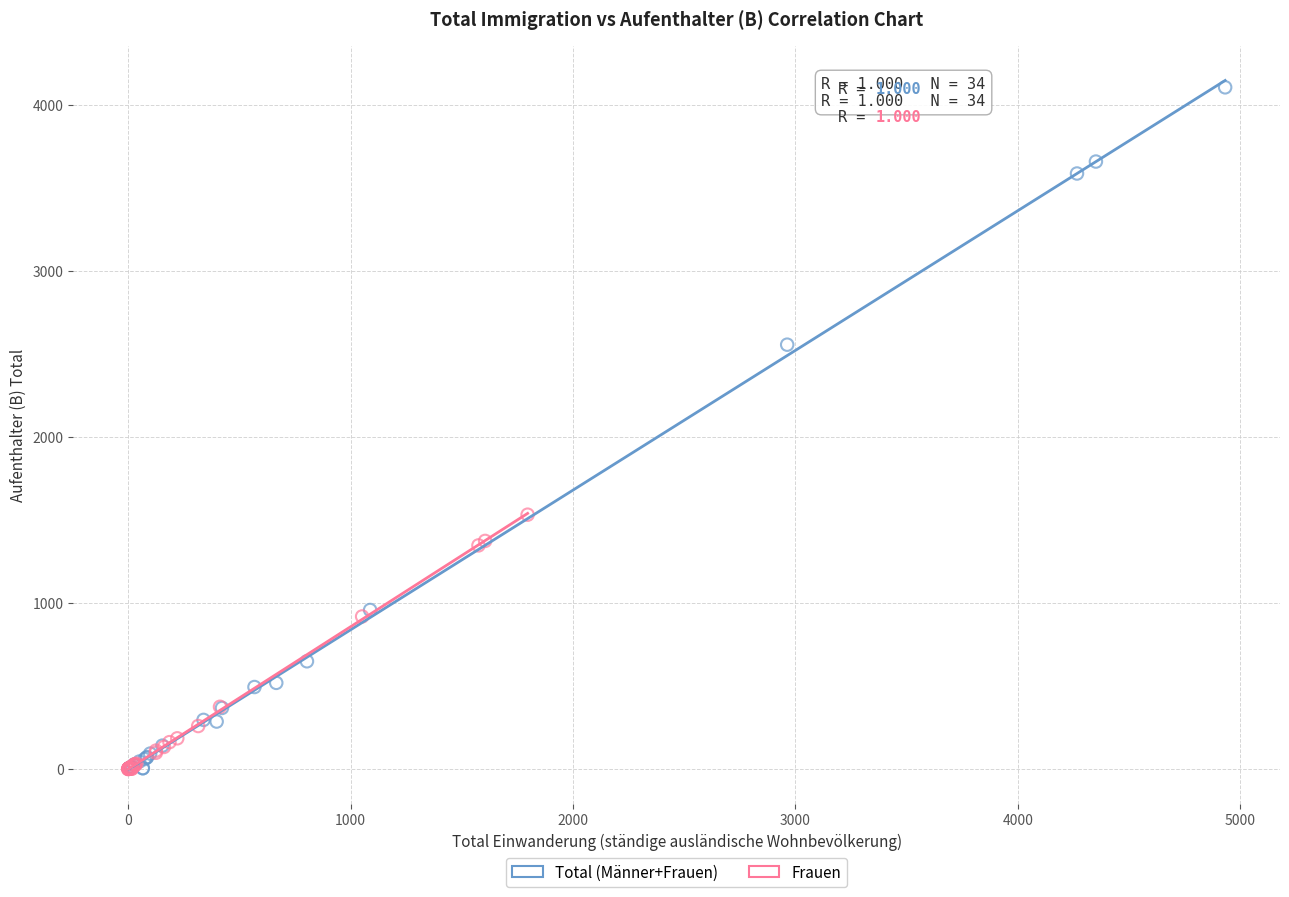

Which series has the largest Y range (max minus min)?

Total (Männer+Frauen)